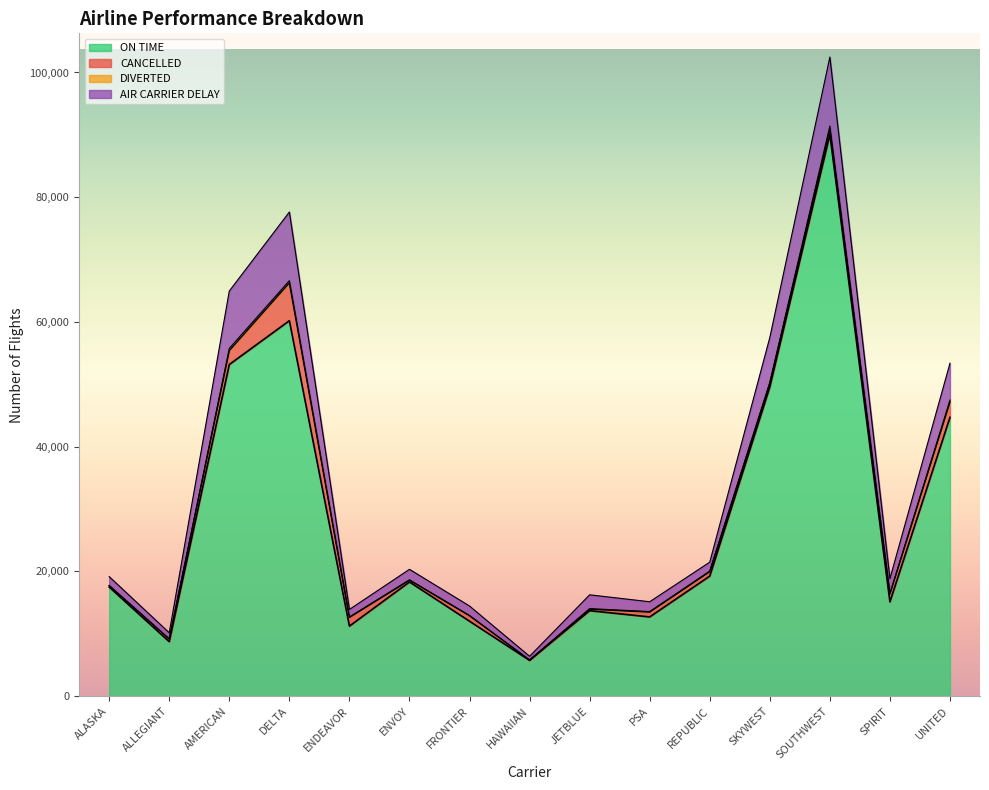

What is the highest value of the CANCELLED series?

6053